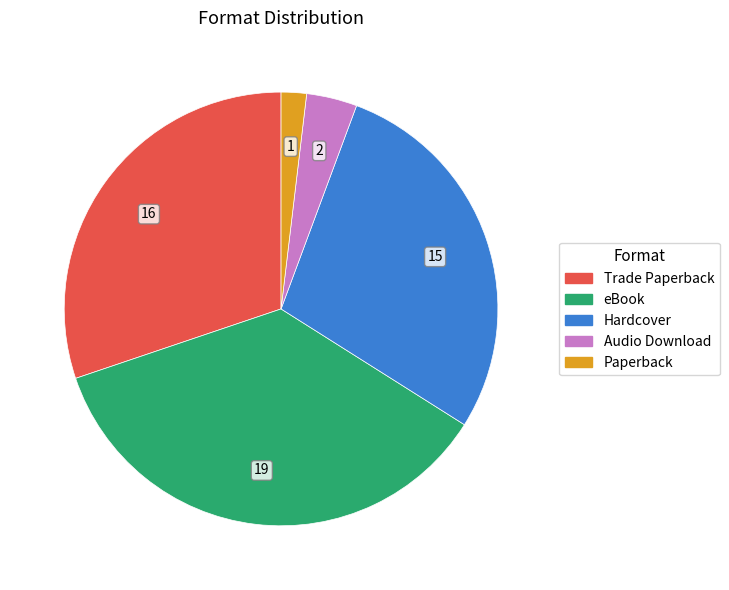

Is eBook the majority of the pie?

No